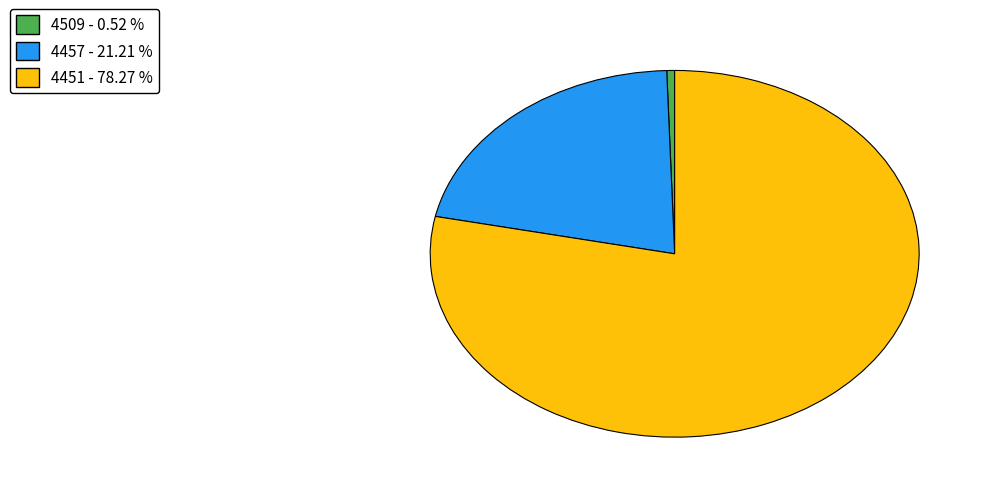

The 4509 slice represents 1% of the pie. True or false?

True